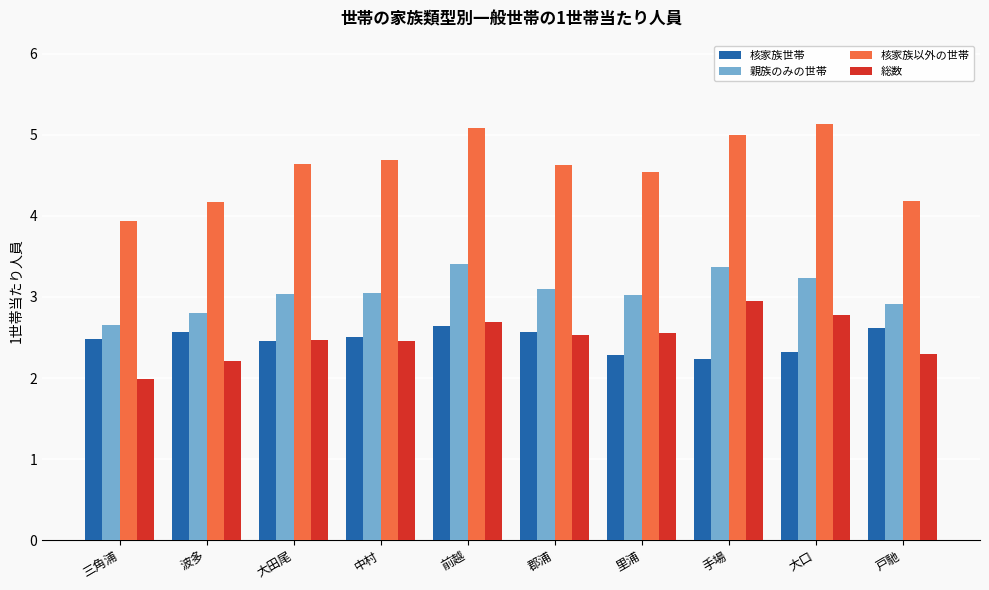

The value of 核家族以外の世帯 at 手場 is 2.2. True or false?

False